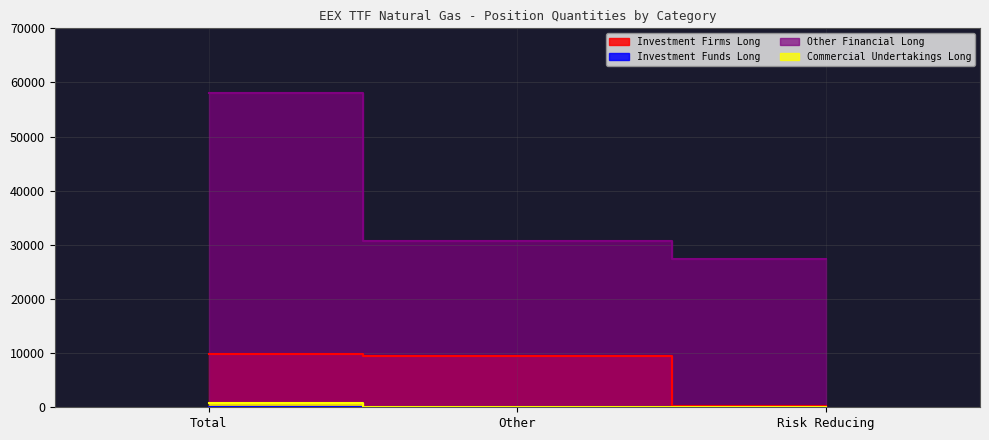

Count the Commercial Undertakings Long values in the range 0 to 732.

3